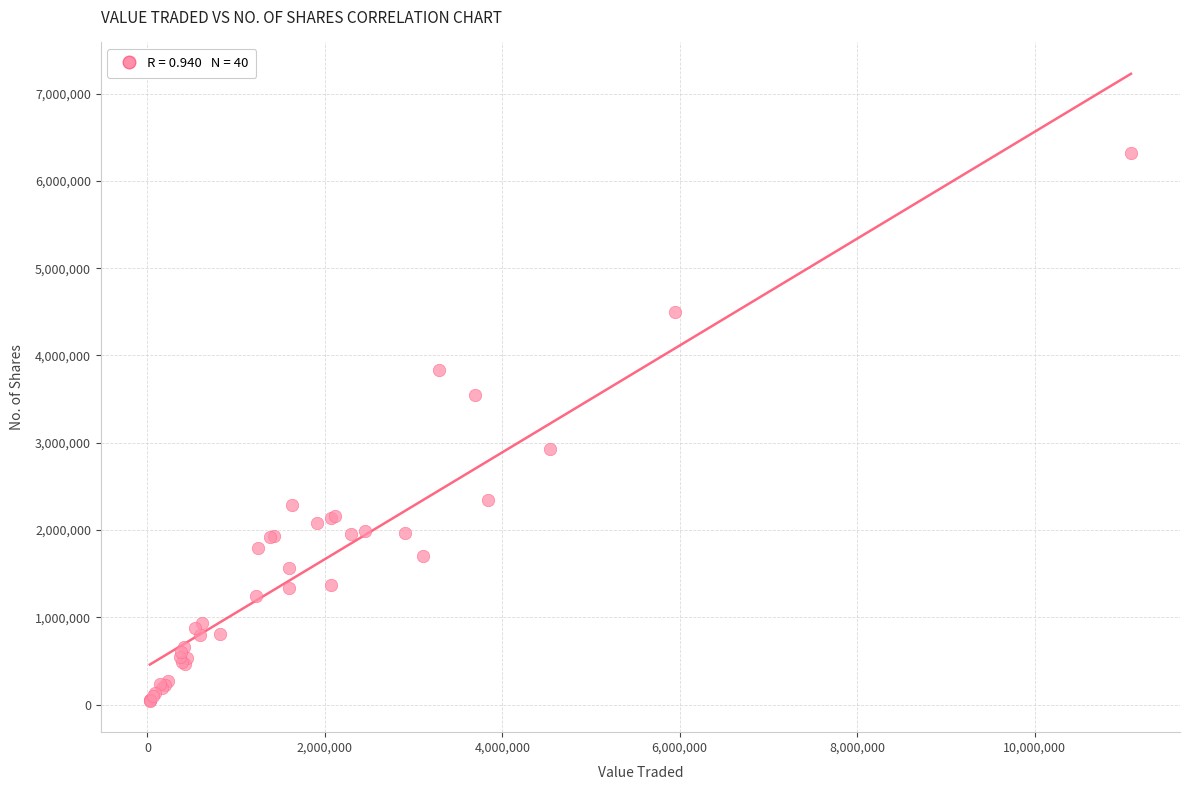

What Y value in the scatter plot is closest to 3182156?

2930586